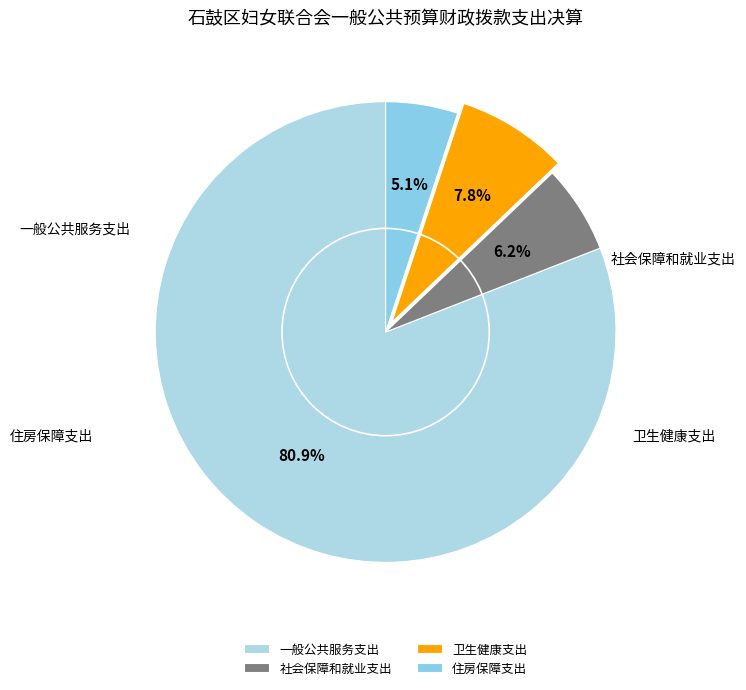

Which slice is the largest?

一般公共服务支出